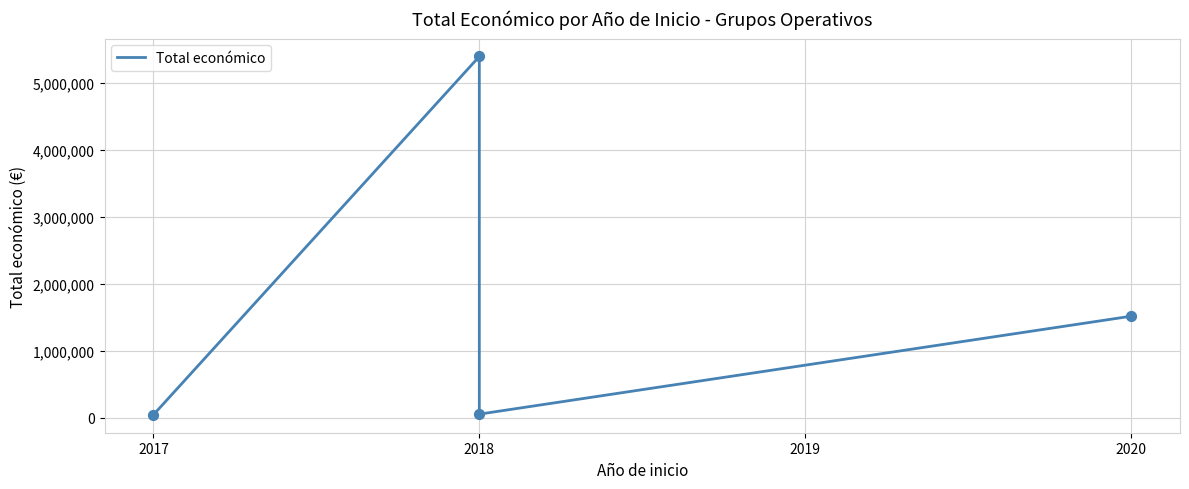

Between 2018 and 2017, which is larger?

2018